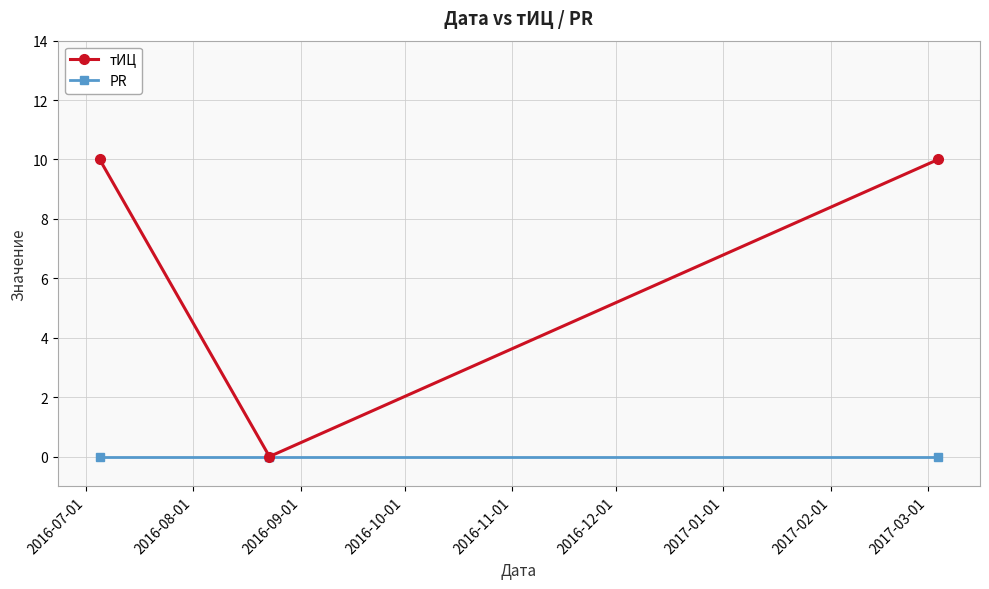

What is the value of the тИЦ point at the 1st from the left?

10